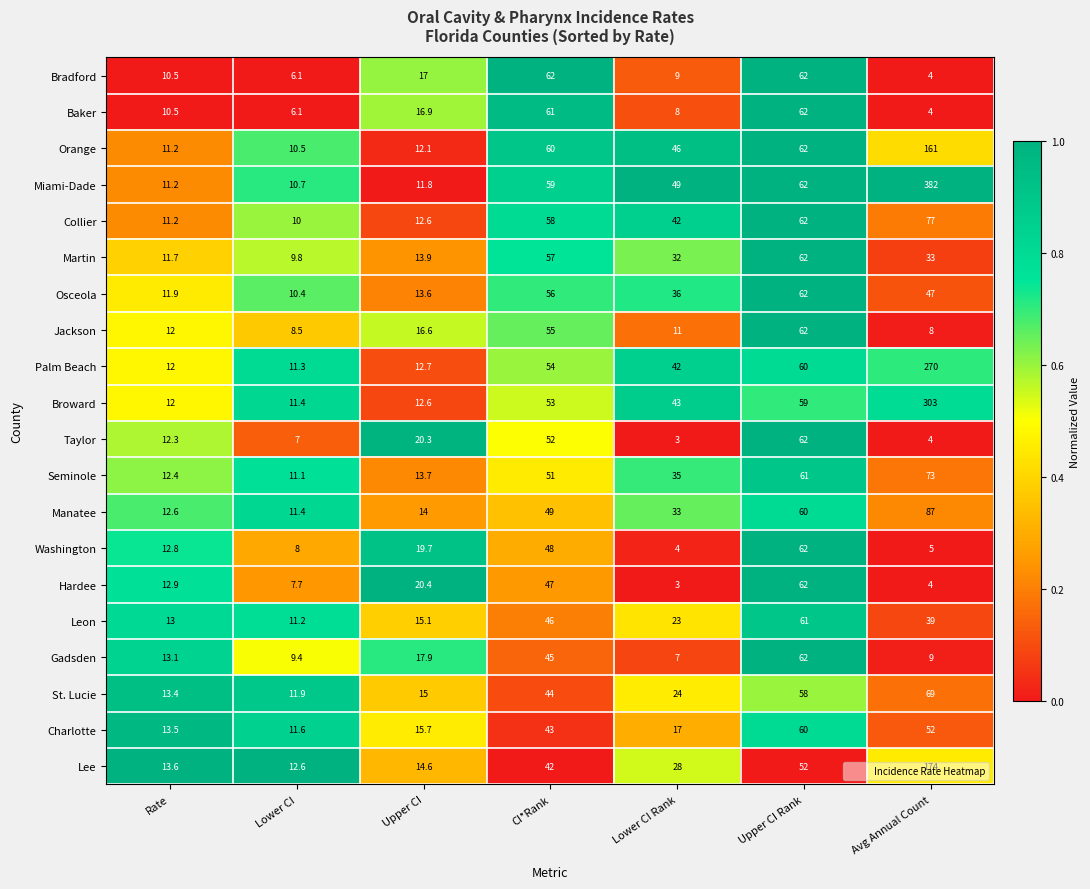

At which label is Martin closest to 35?

Avg Annual Count